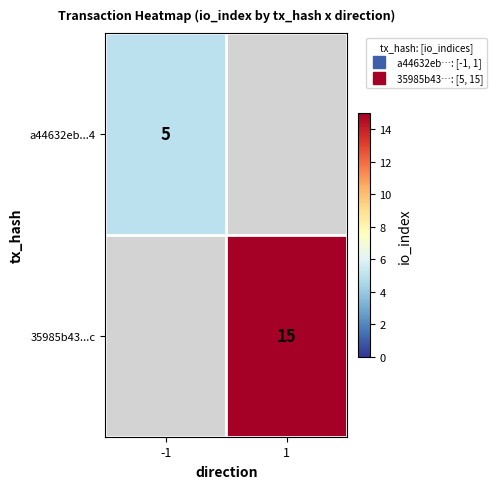

Count the number of data series in this chart.

2